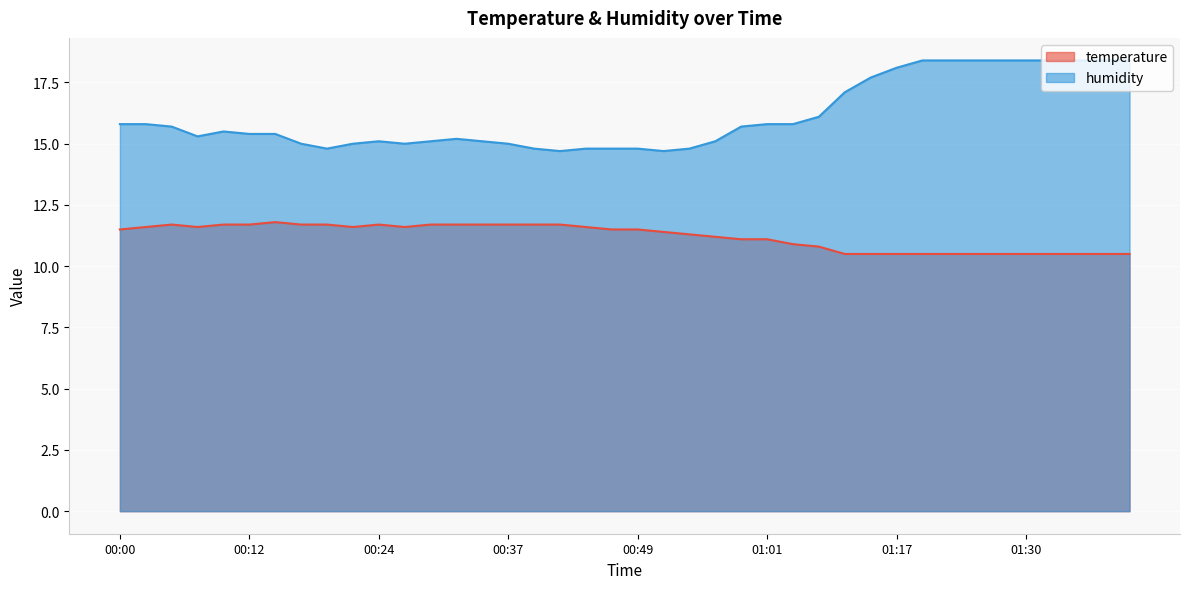

What is the label of the 17th point from the left?

00:39